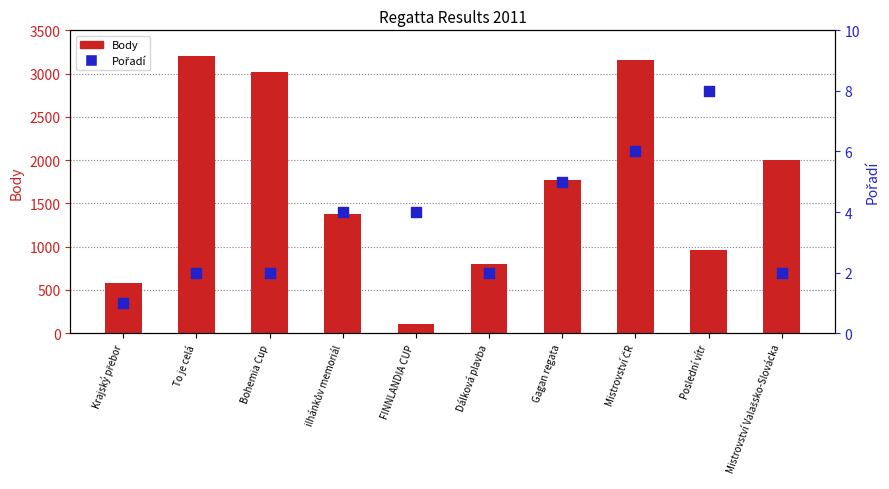

At how many categories does at least one series exceed 976?

6